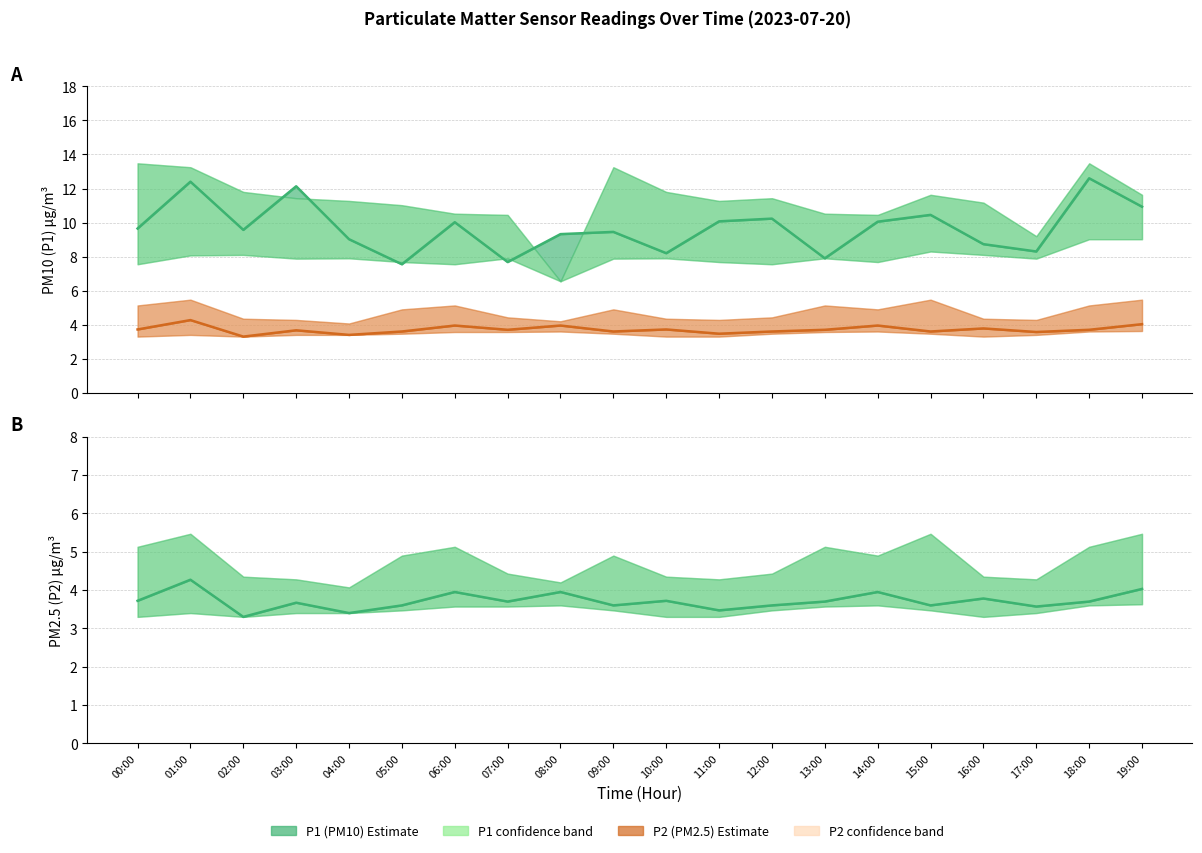

Between 06:00 and 18:00, which series saw the biggest shift?

P1 central